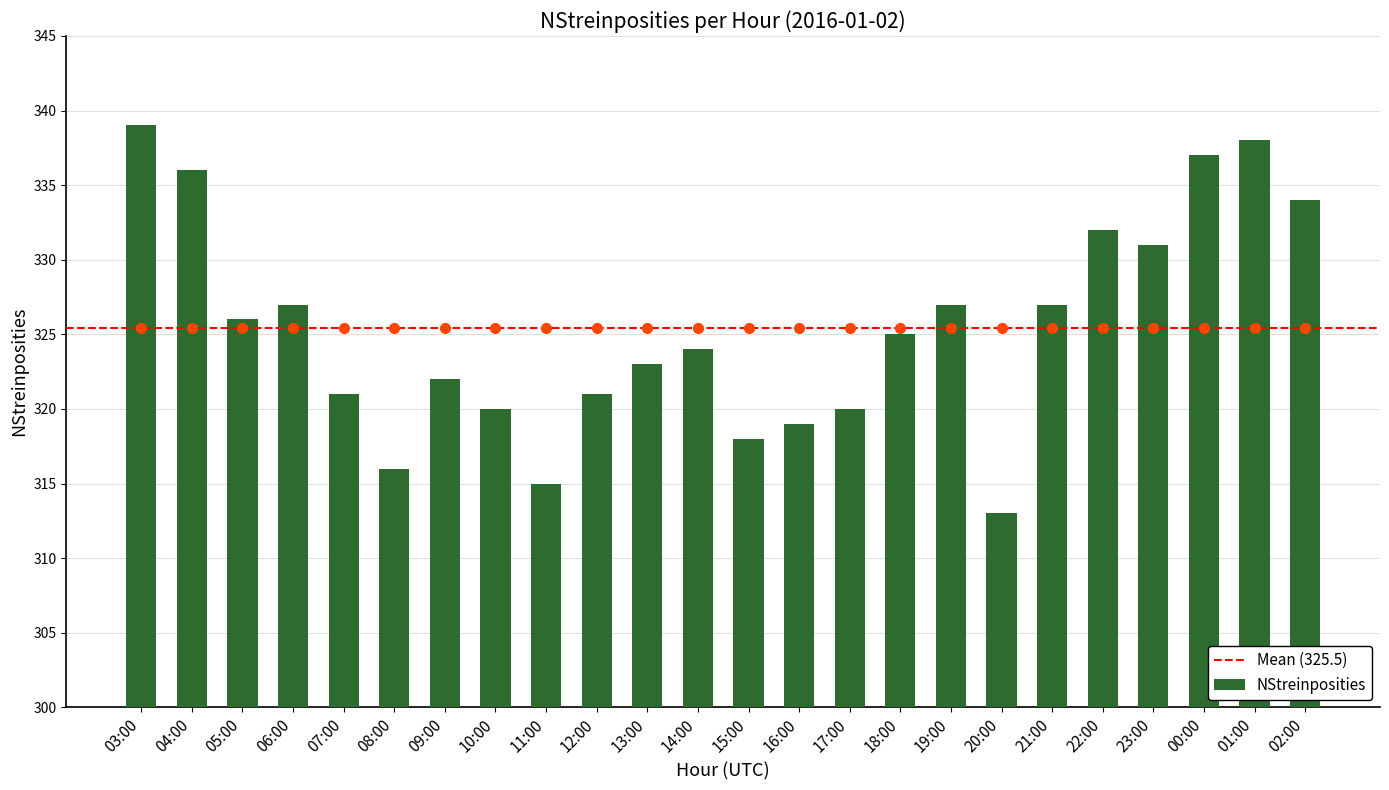

What value does the data have at 17:00?

320